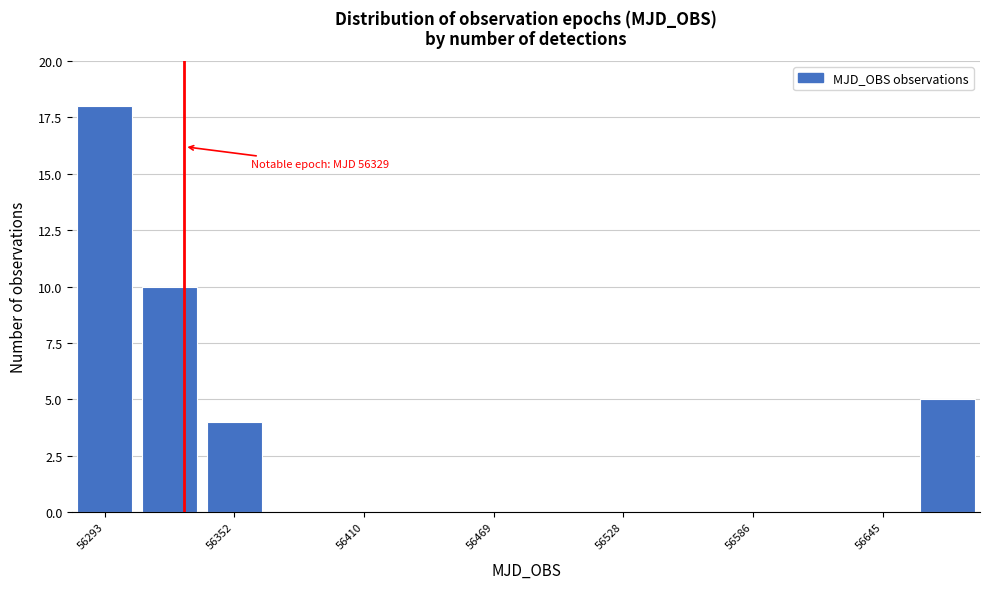

Around what value on the x-axis is the tallest bar? Give the approximate position of its centre, as read against the axis.

56290